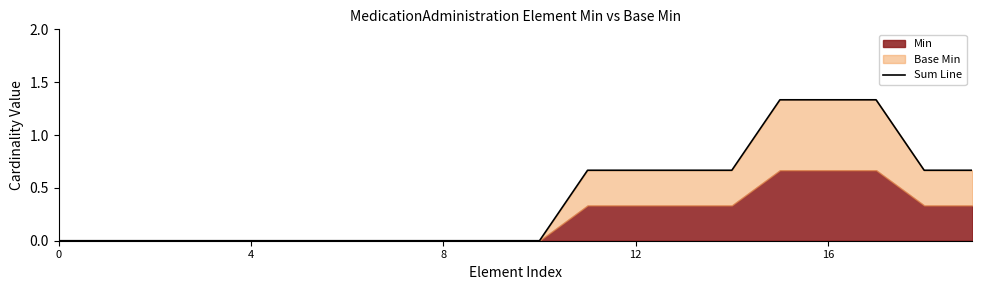

What is the difference between the second highest and minimum values?

1.3